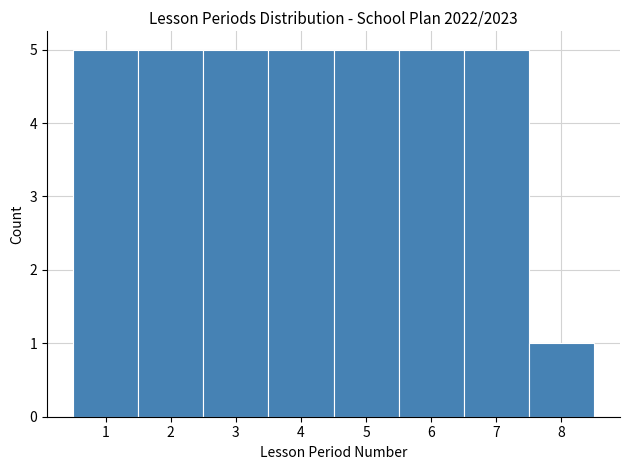

Reading left to right, transcribe this chart: for each bar, give the range it covers on the x-axis and its height. The values are not printed on the chart, so give them approximately, as read against the axis.

0.5 to 1.5: 5
1.5 to 2.5: 5
2.5 to 3.5: 5
3.5 to 4.5: 5
4.5 to 5.5: 5
5.5 to 6.5: 5
6.5 to 7.5: 5
7.5 to 8.5: 1